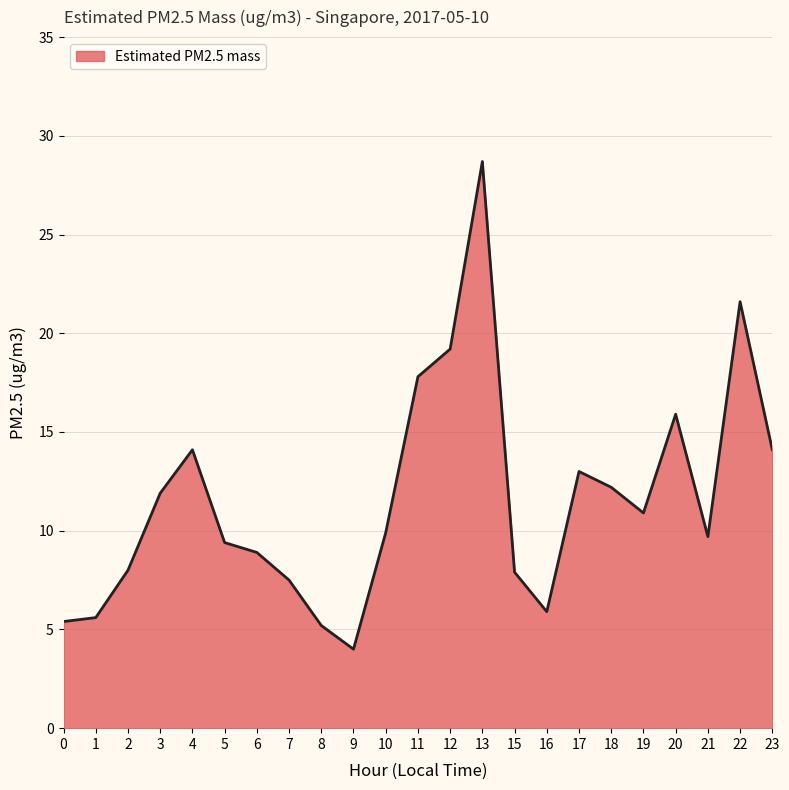

How many lines are shown in the chart?

1